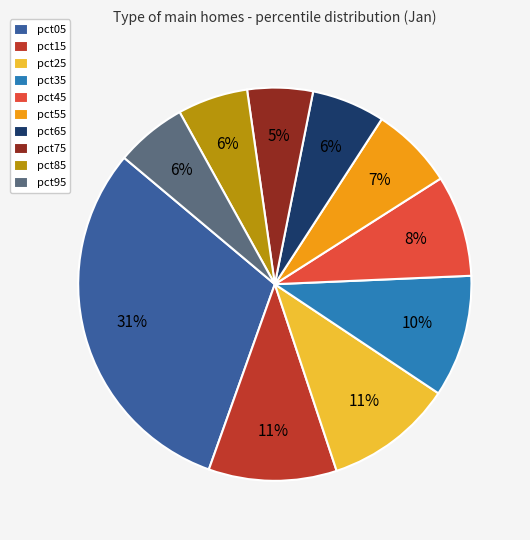

To the nearest percent, what portion does pct05 represent?

31%